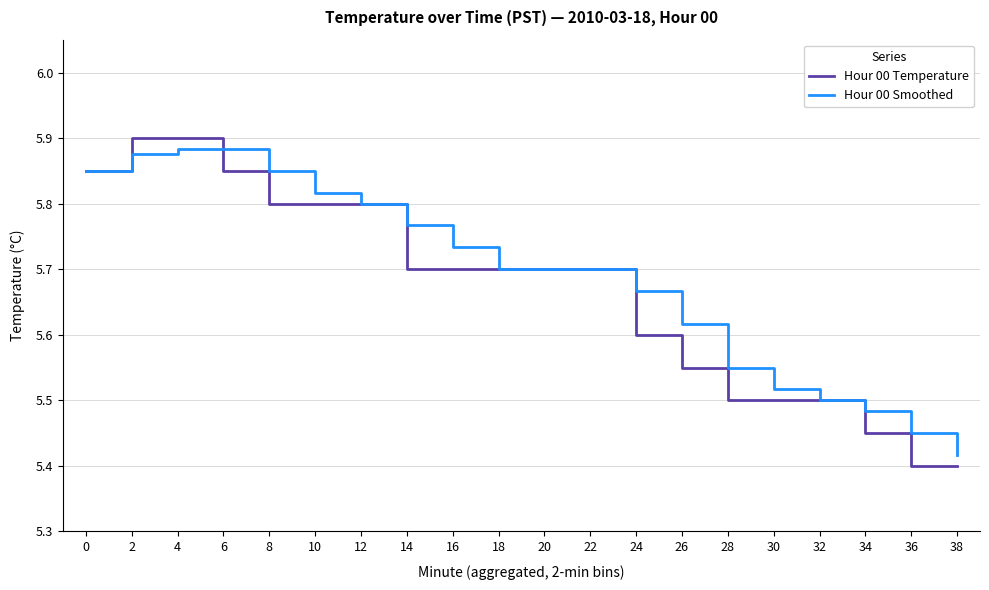

Is the value of Hour 00 Smoothed at 24 greater than the value of Hour 00 Temperature at 8?

No